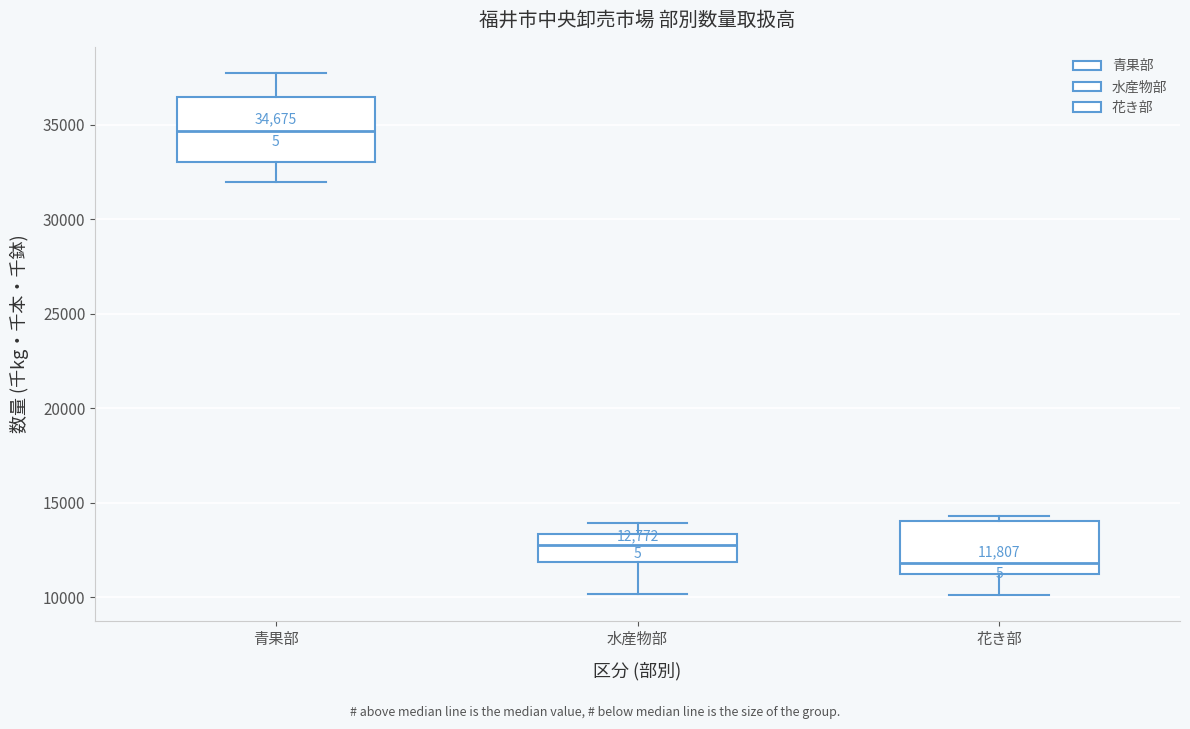

Comparing the boxes themselves (not the whiskers), which one is the tallest?

青果部